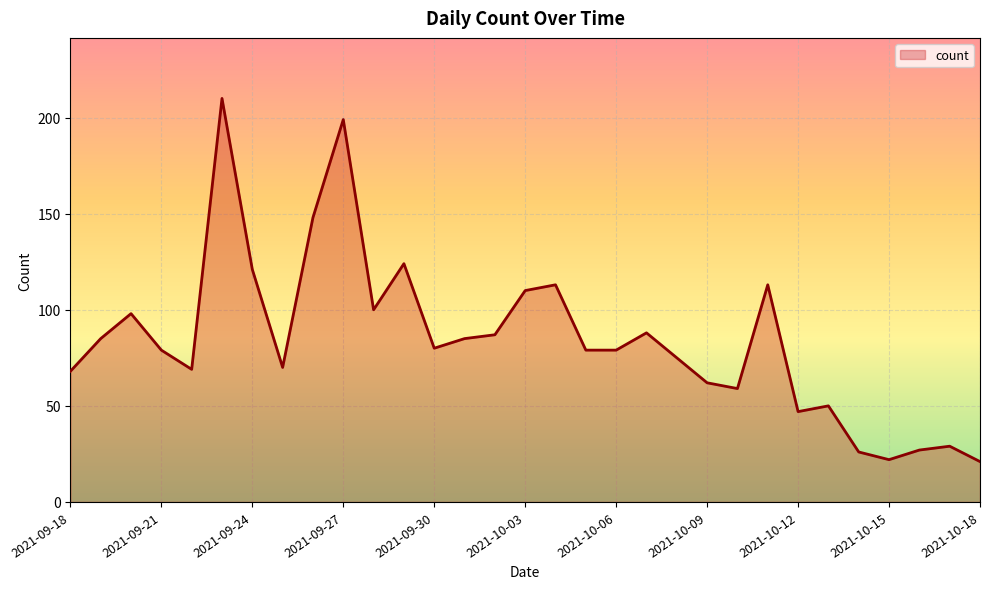

What is the difference between the maximum and minimum values?

189